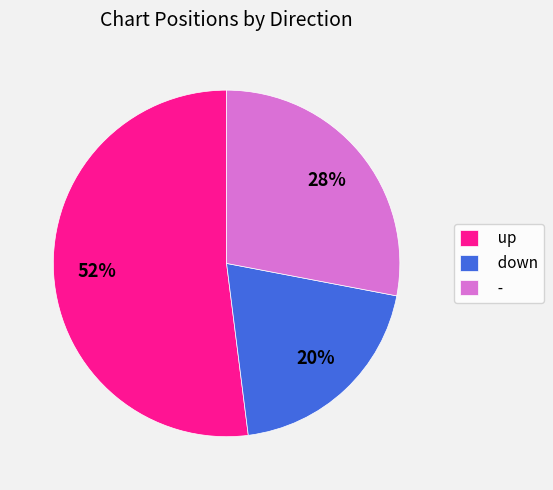

Which has a higher value, up or -?

up